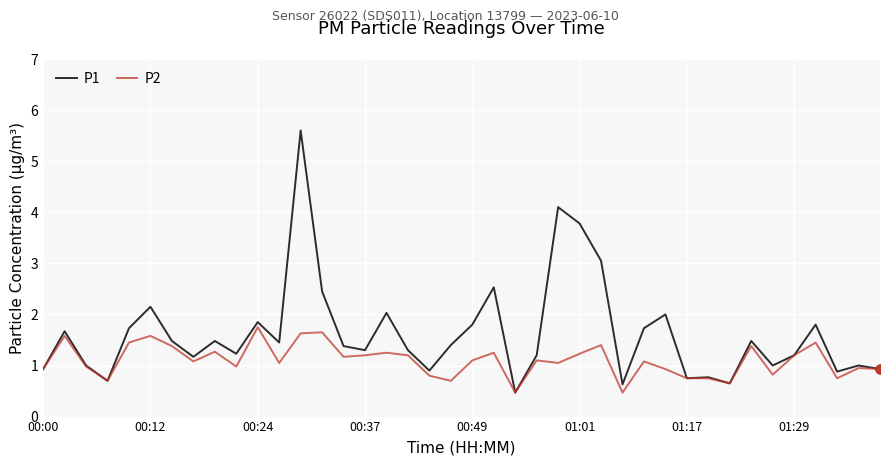

Which series has the largest total across all categories?

P1